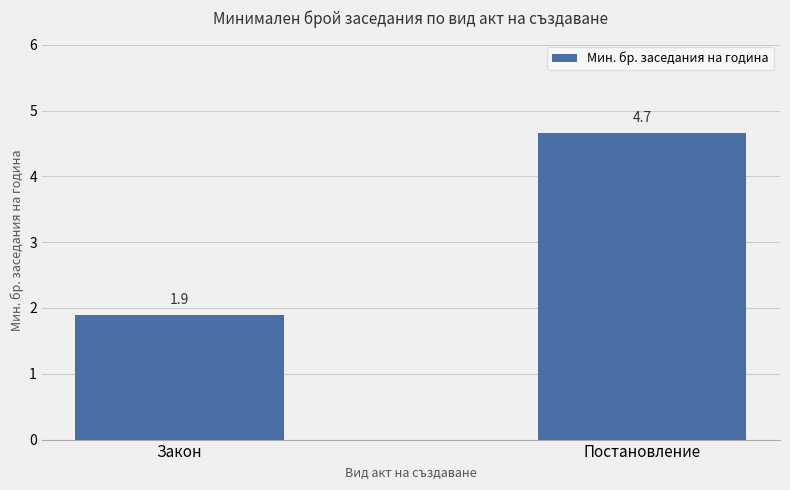

Is it true that the value at Закон is 1.9?

True